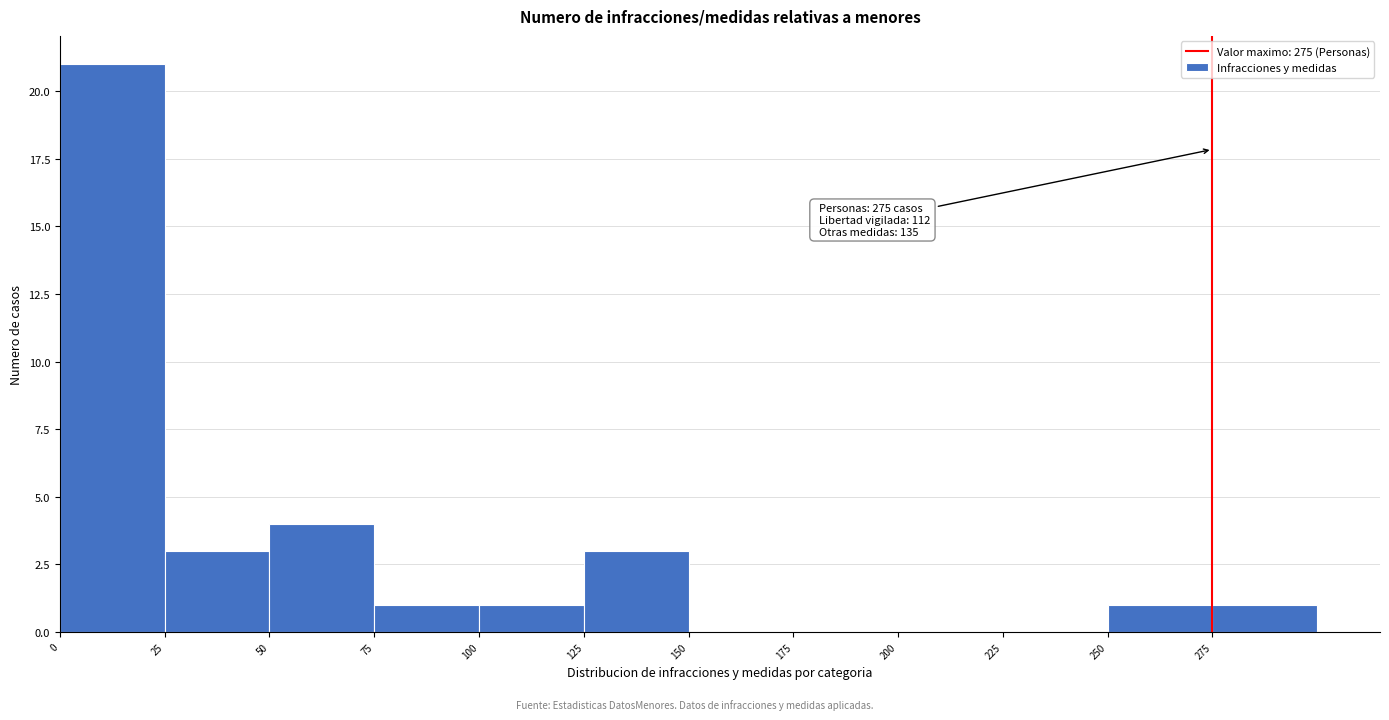

Which range on the x-axis has the tallest bar?

0 to 25